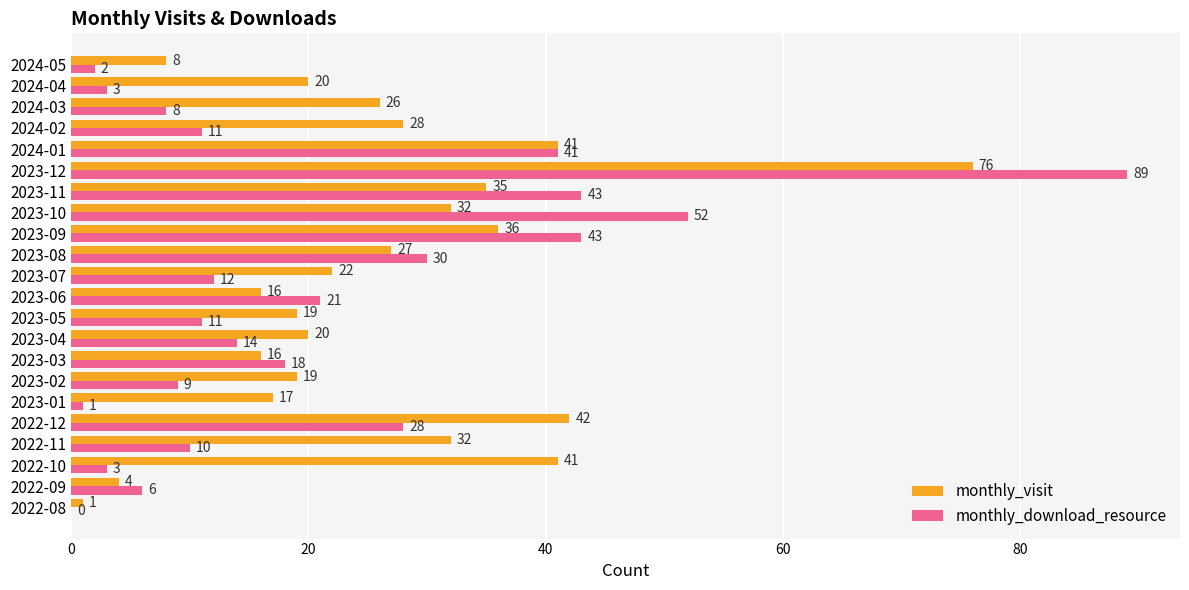

What is the sum of all monthly_download_resource values?

455